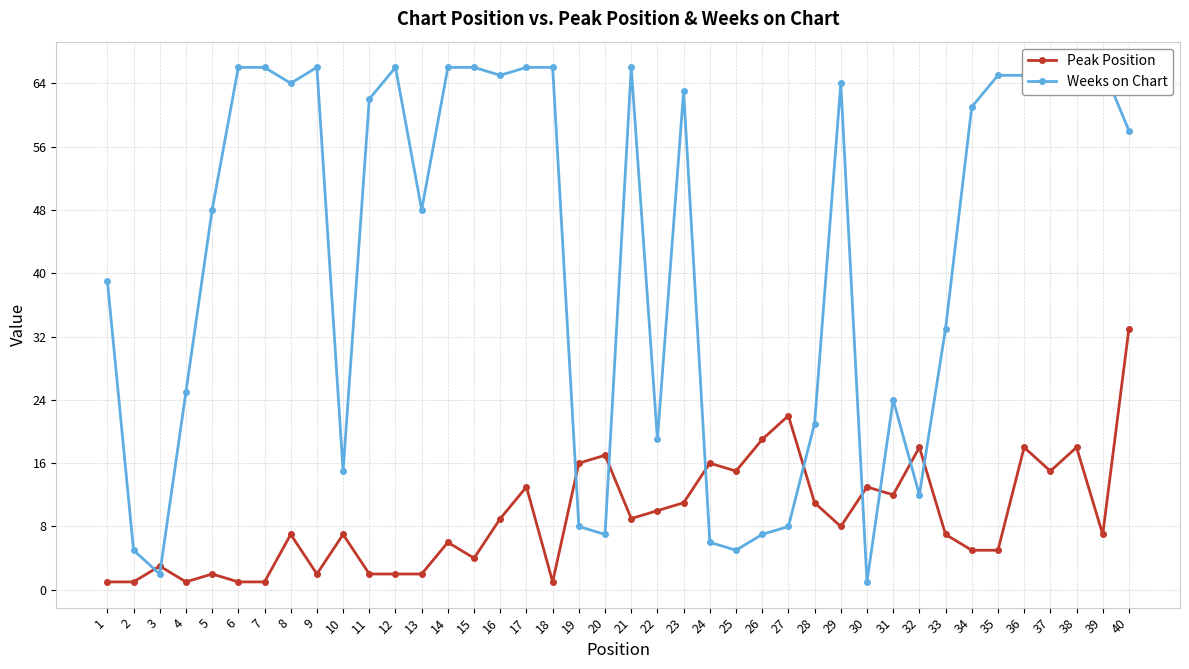

What is the smallest value displayed?

1